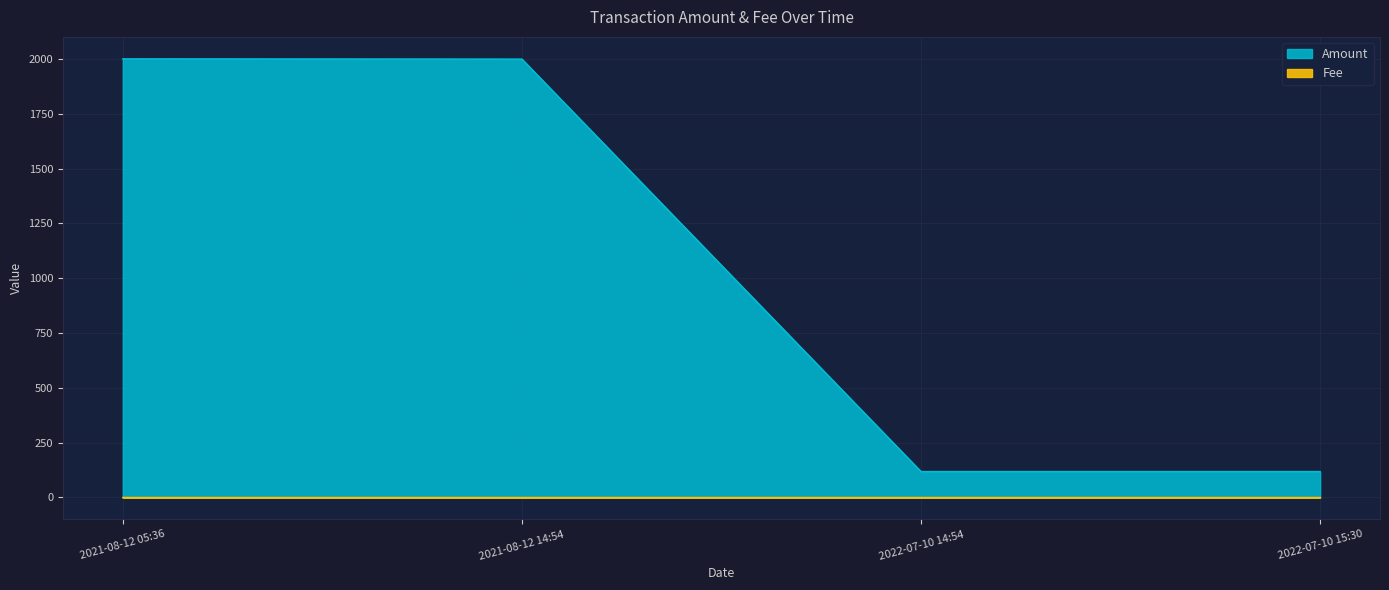

True or false: Fee and Amount intersect in this chart.

False